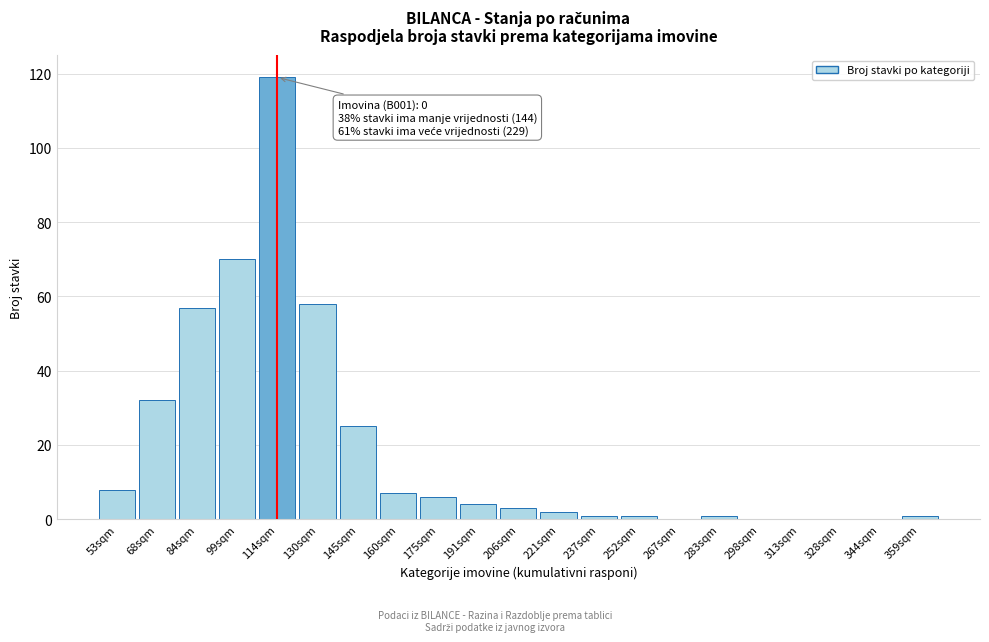

Reading left to right, transcribe all the data shown in this chart.

53sqm=8	68sqm=32	84sqm=57	99sqm=70	114sqm=119	130sqm=58	145sqm=25	160sqm=7	175sqm=6	191sqm=4	206sqm=3	221sqm=2	237sqm=1	252sqm=1	267sqm=0	283sqm=1	298sqm=0	313sqm=0	328sqm=0	344sqm=0	359sqm=1